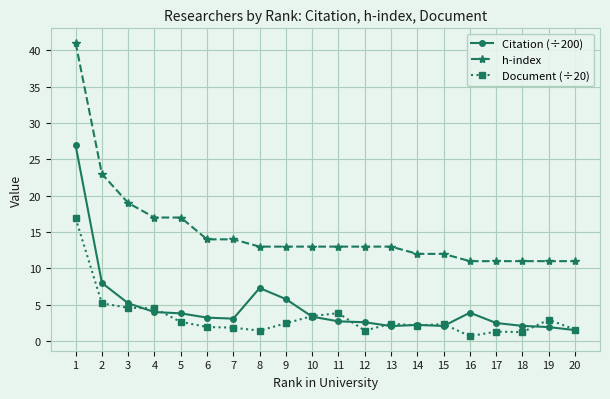

True or false: Citation (÷200) and h-index intersect in this chart.

False